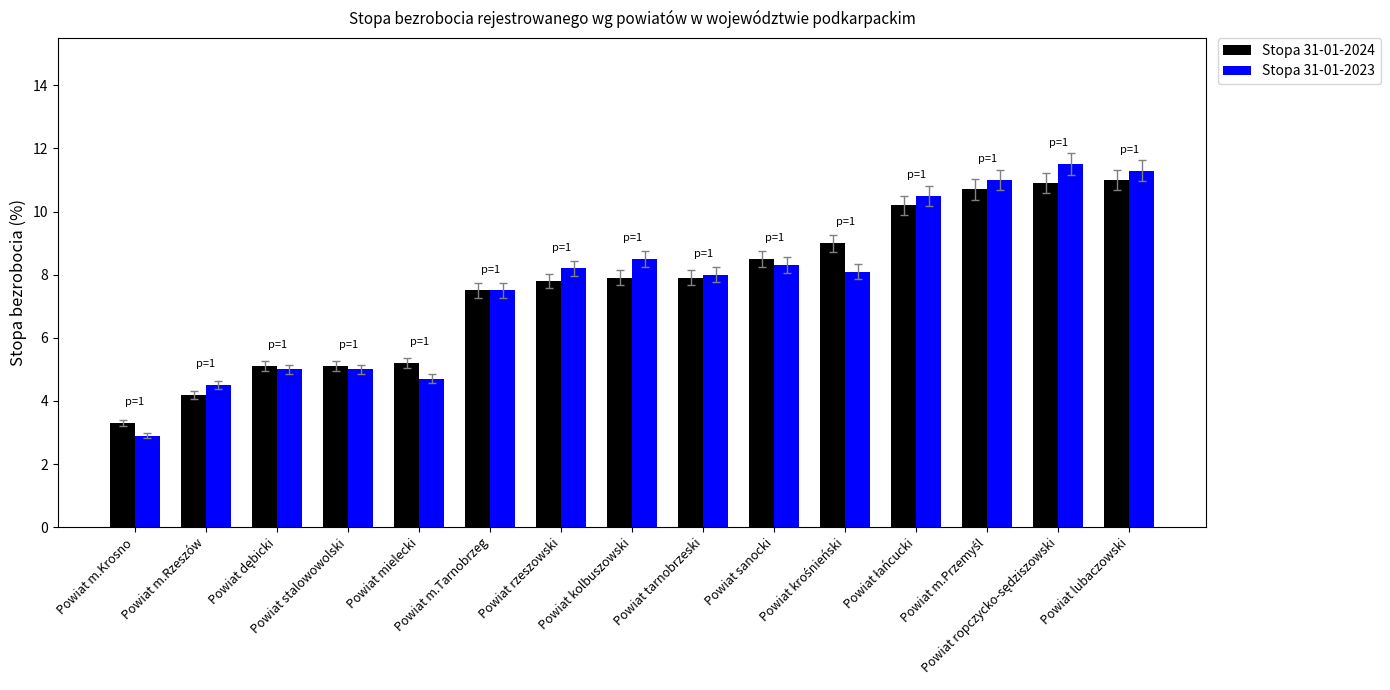

How many values in the Stopa 31-01-2024 series exceed 7?

10